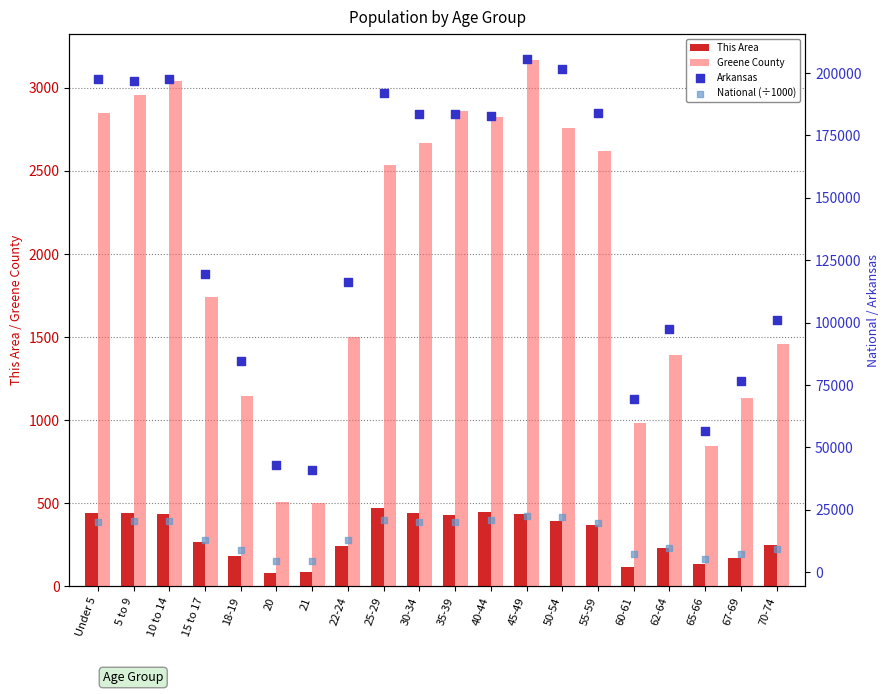

Which series has the largest Y range (max minus min)?

Arkansas